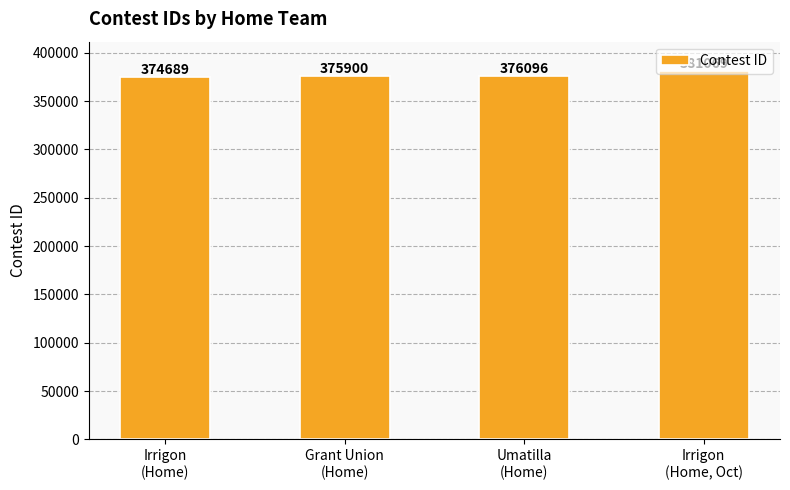

True or false: the data shows 542612 at Grant Union
(Home).

False